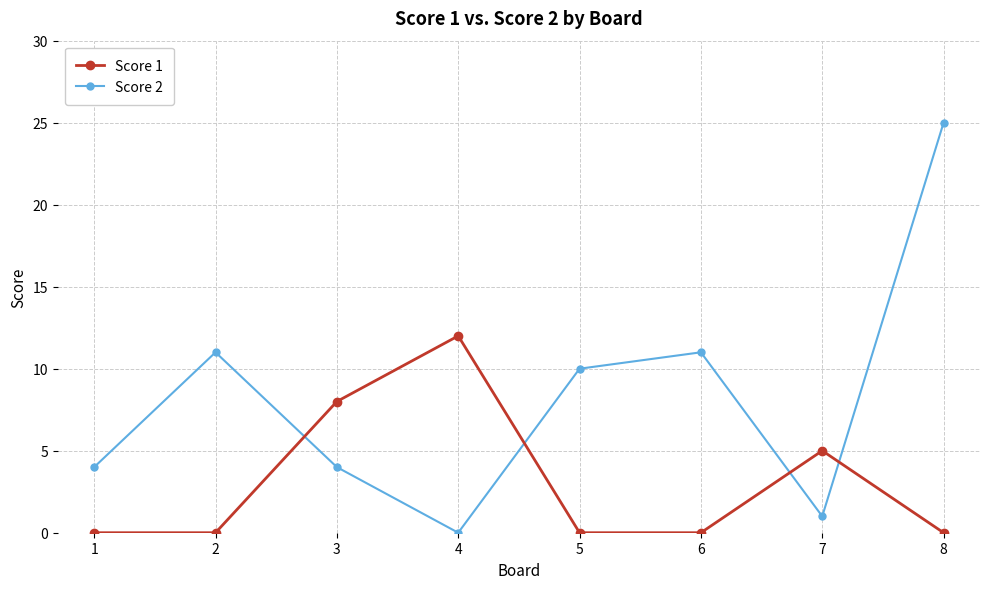

What is the value of the Score 2 point at the 1st from the left?

4